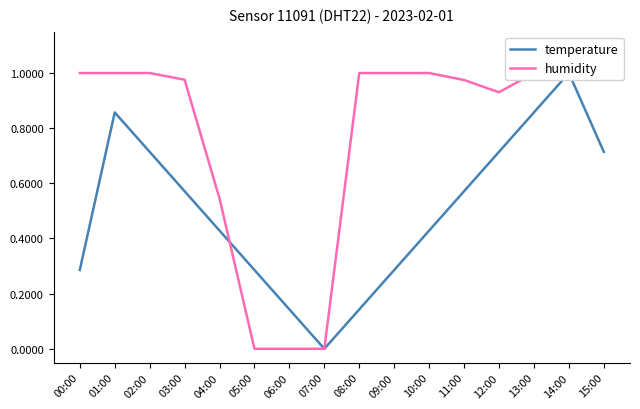

What is the average value of the temperature series?

0.5